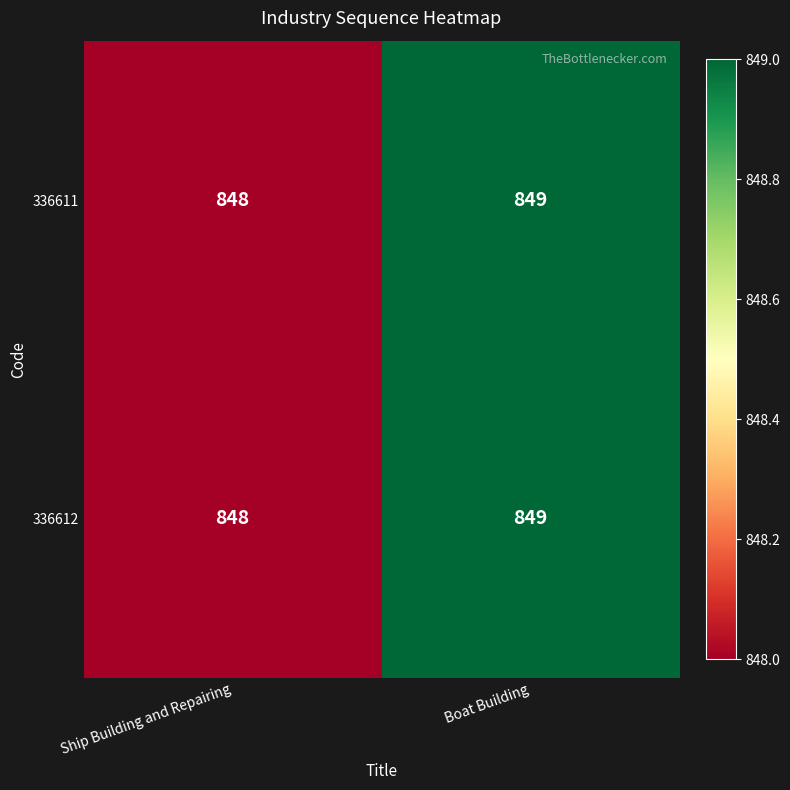

Reading left to right, list all the values displayed in this chart.

336611: 848	849
336612: 848	849